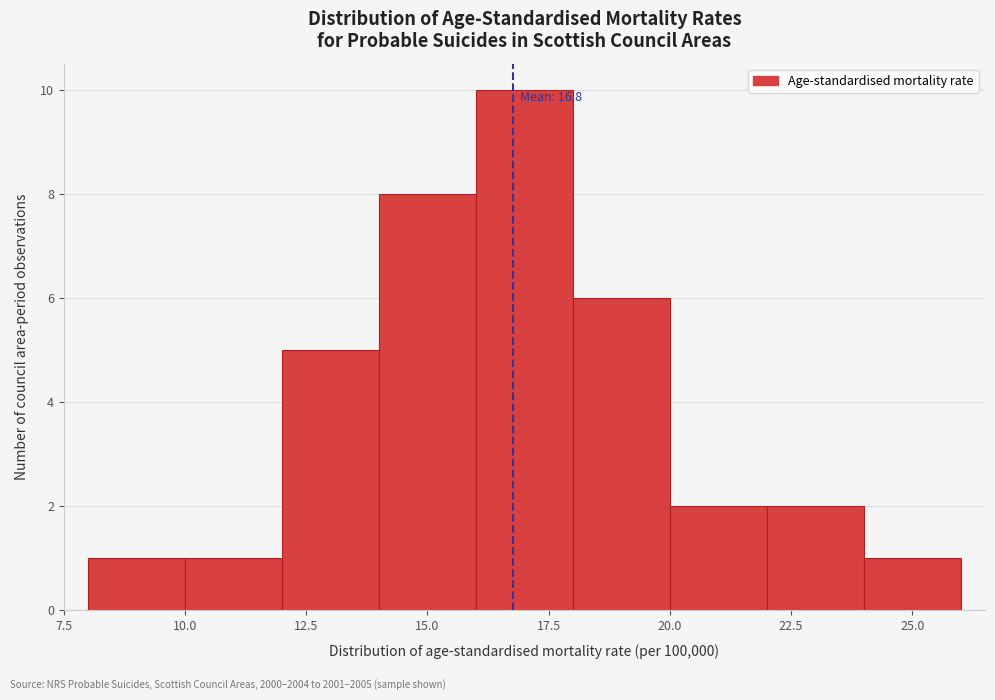

Over which range of the x-axis is the bar tallest?

16 to 18